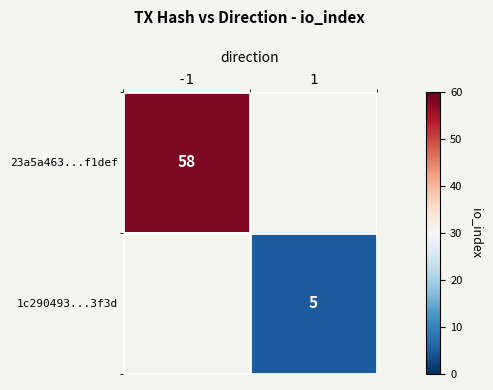

The value of 1c290493...3f3d at 1 is 8. True or false?

False